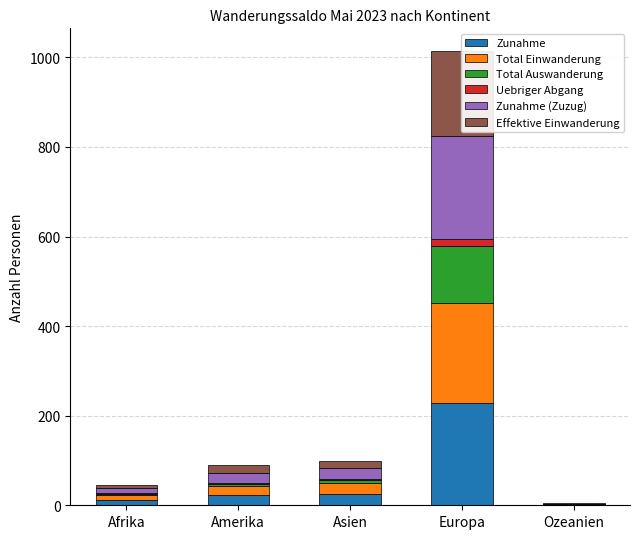

What is the label of the 1st bar from the left?

Afrika